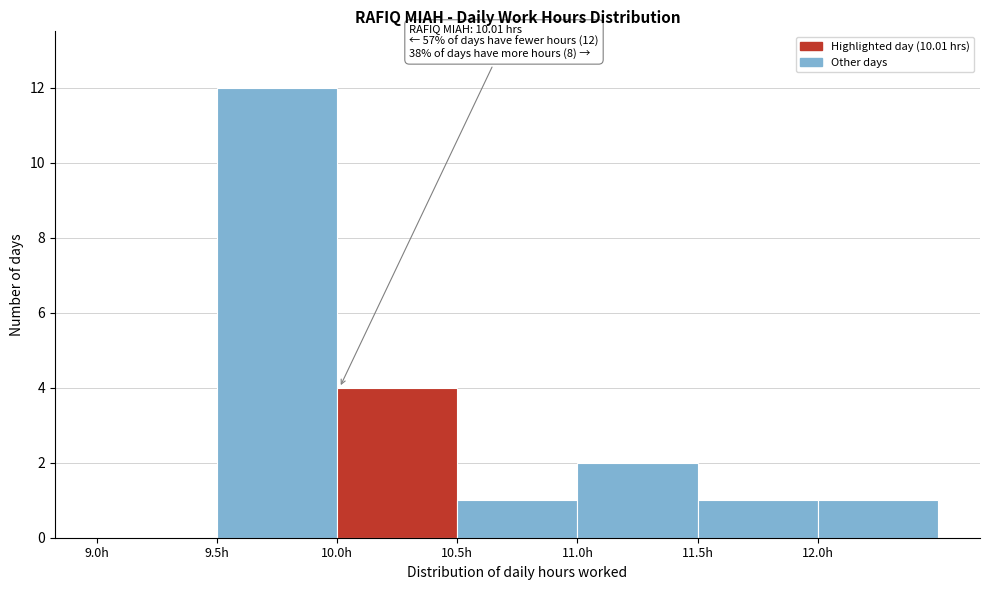

Which range on the x-axis has the tallest bar?

9.5 to 10.0